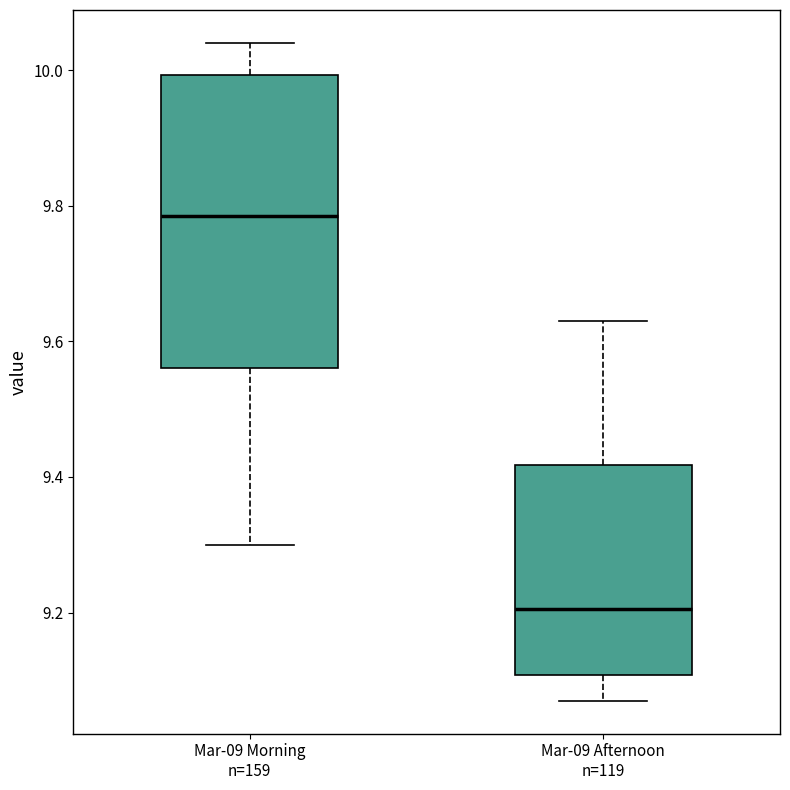

Where is the lower edge of the box for Mar-09 Afternoon n=119 on the y-axis? The values are not printed on the chart, so give them approximately, as read against the axis.

9.10